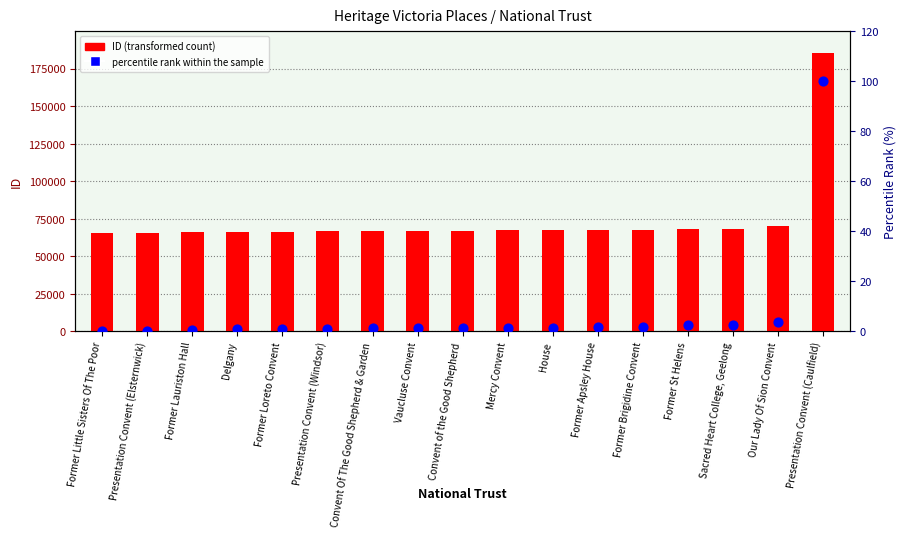

At how many categories does at least one series exceed 151554?

1